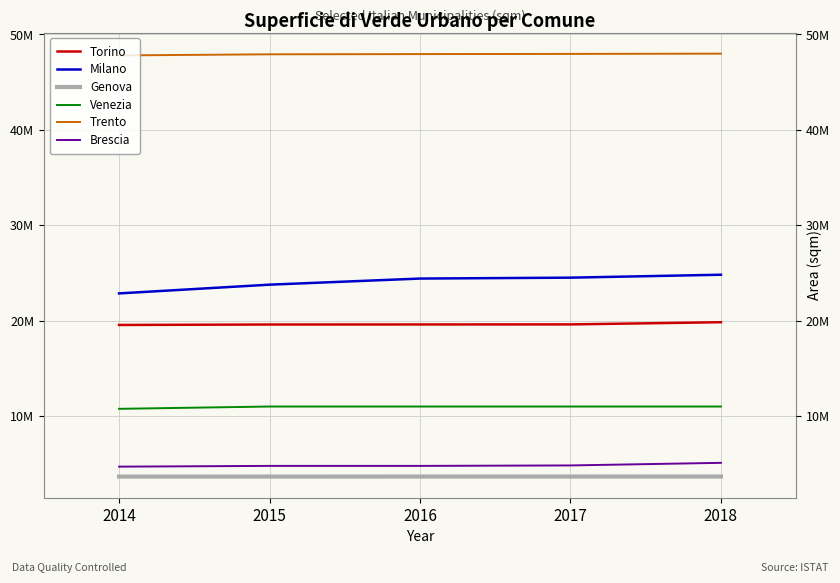

True or false: Brescia and Milano cross at least once.

False